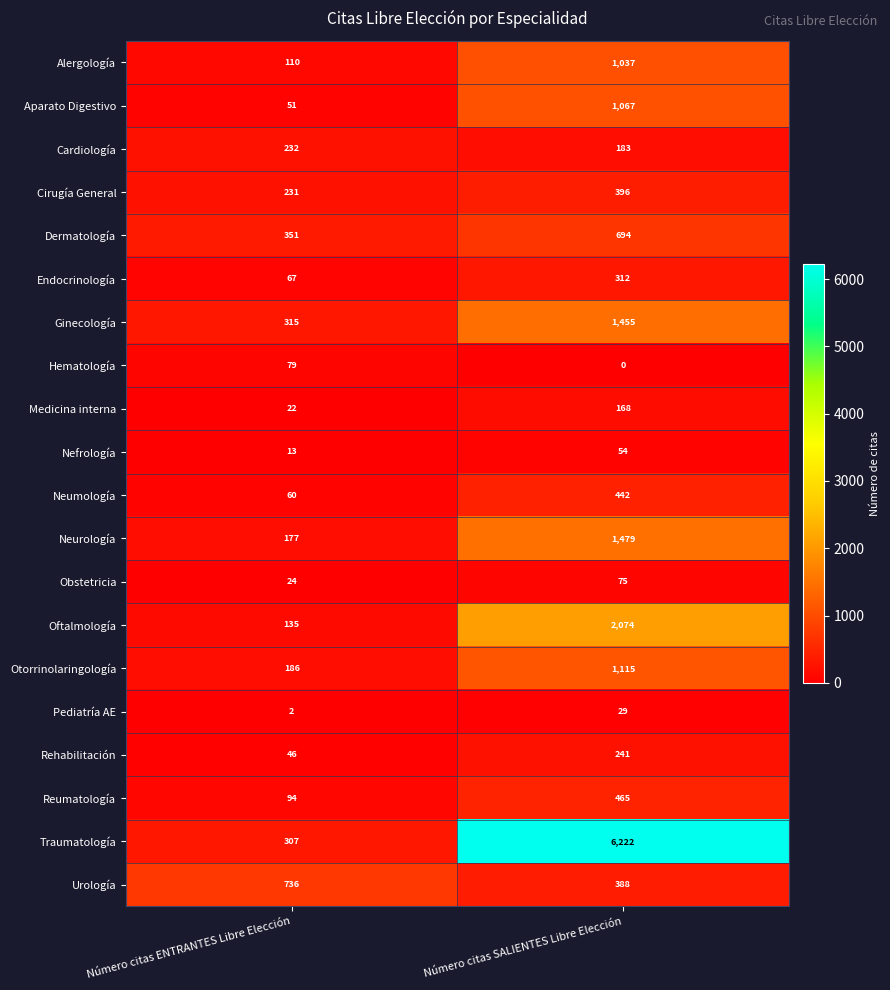

What is the difference between the maximum and minimum values in the Obstetricia series?

51